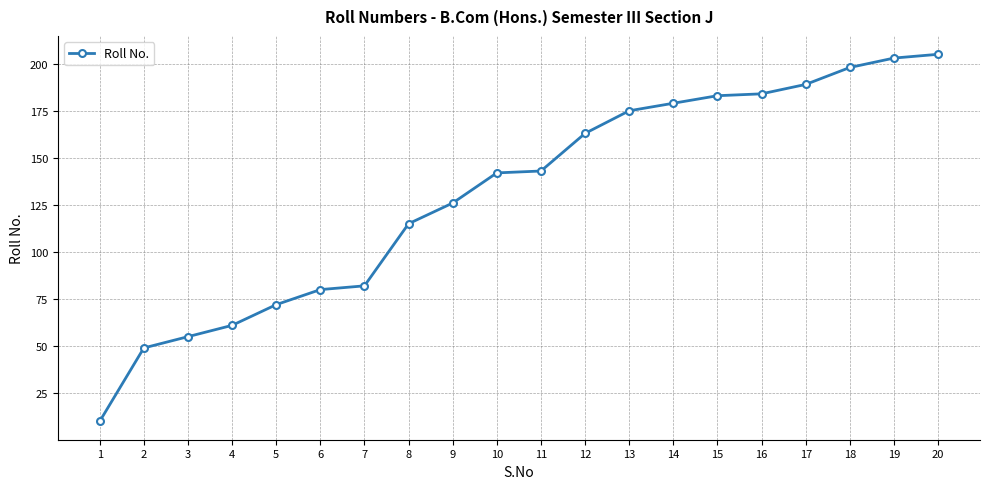

What is the difference between the values at 5 and 12?

91